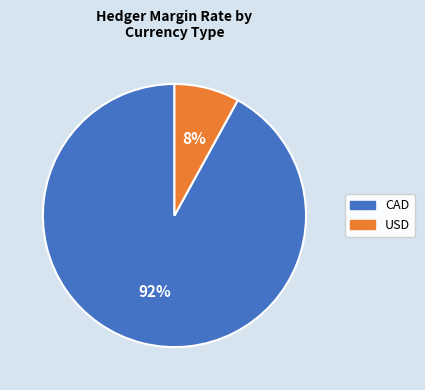

Do CAD and USD together represent more than half of the pie?

Yes